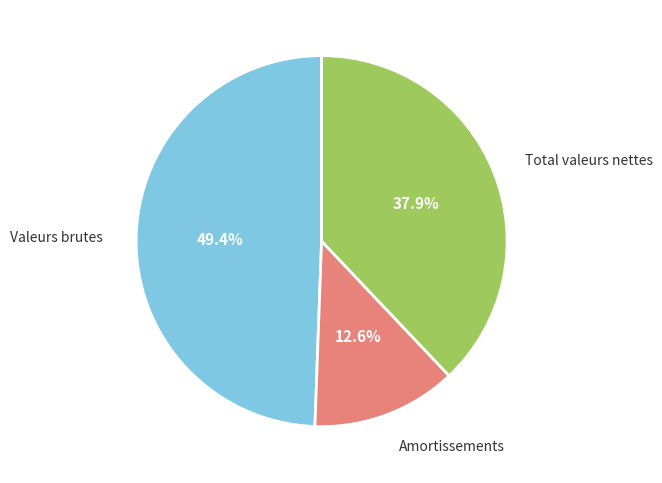

Is there any slice that represents more than half of the pie?

No